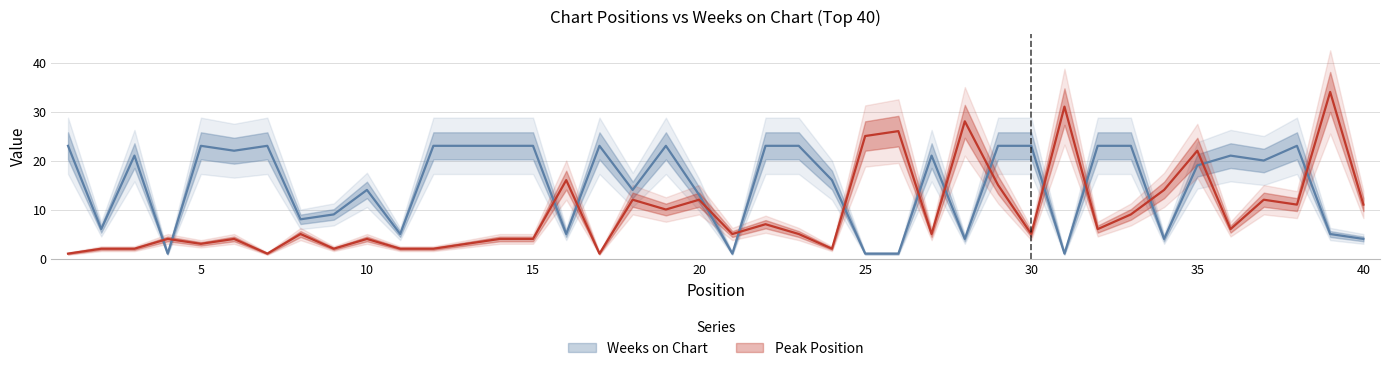

At 13, list the series in order from smallest to largest.

Peak Position, Weeks on Chart